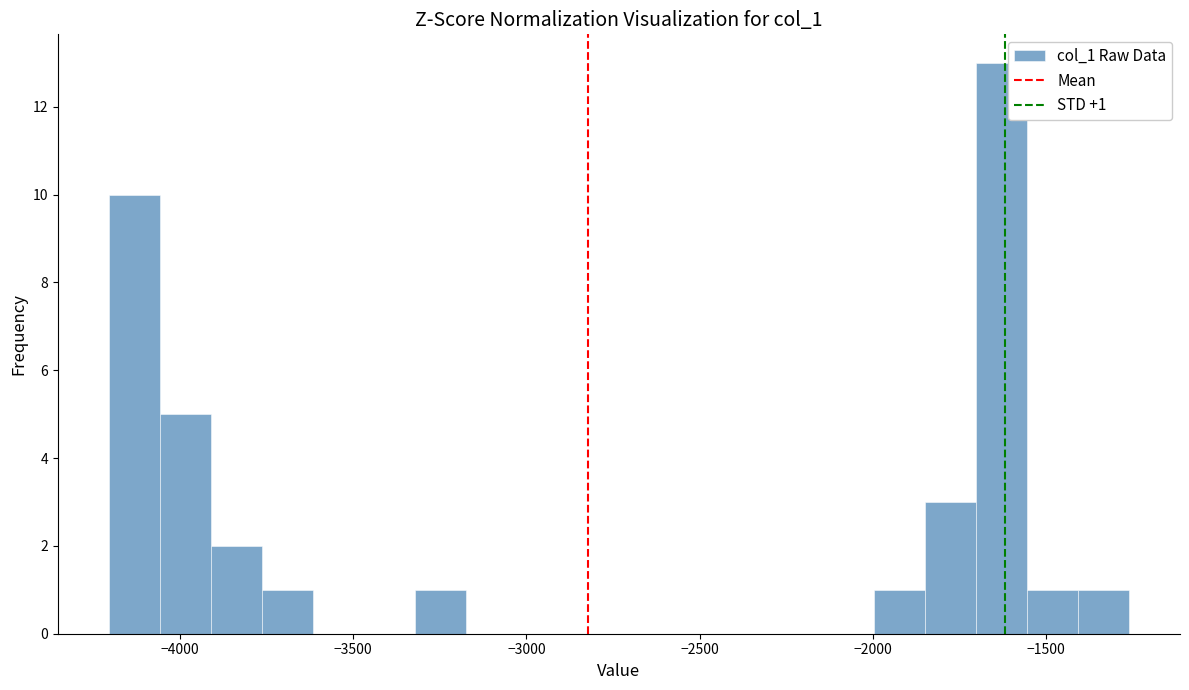

Around what value on the x-axis is the tallest bar? Give the approximate position of its centre, as read against the axis.

-1650